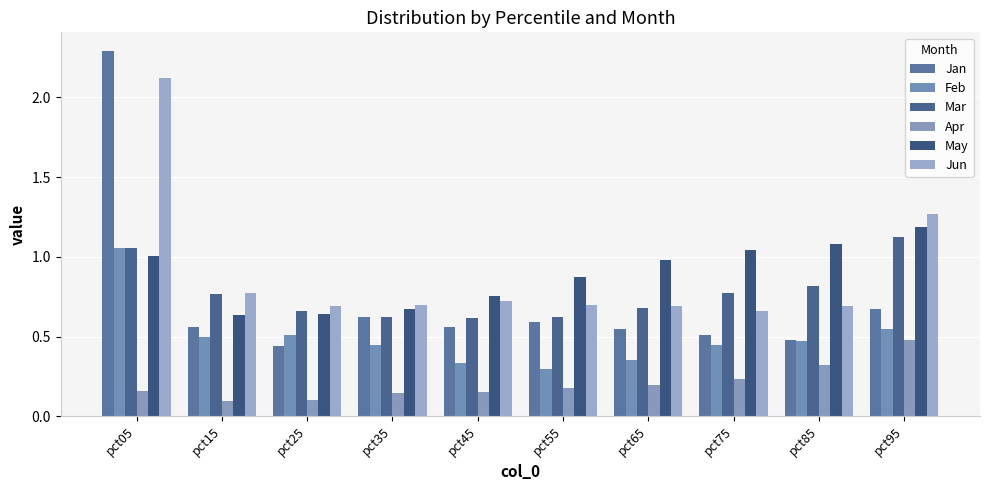

How many series are shown in this chart?

6